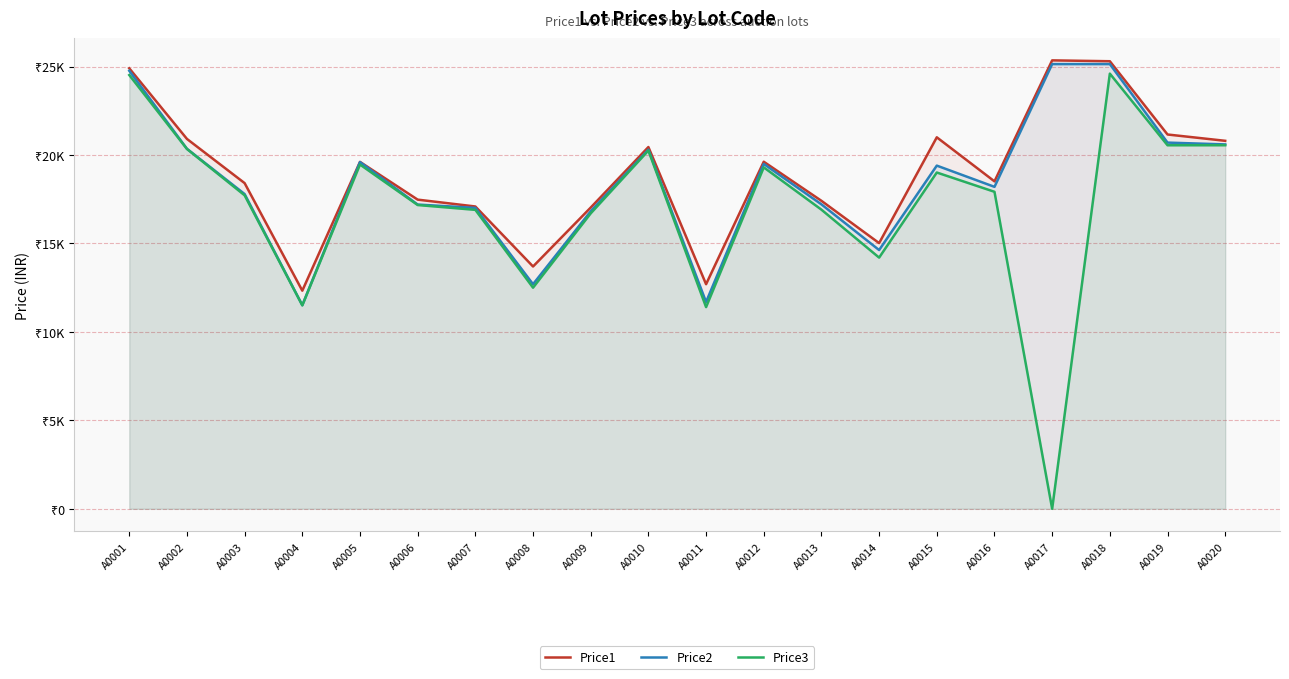

How many distinct data groups are displayed?

3